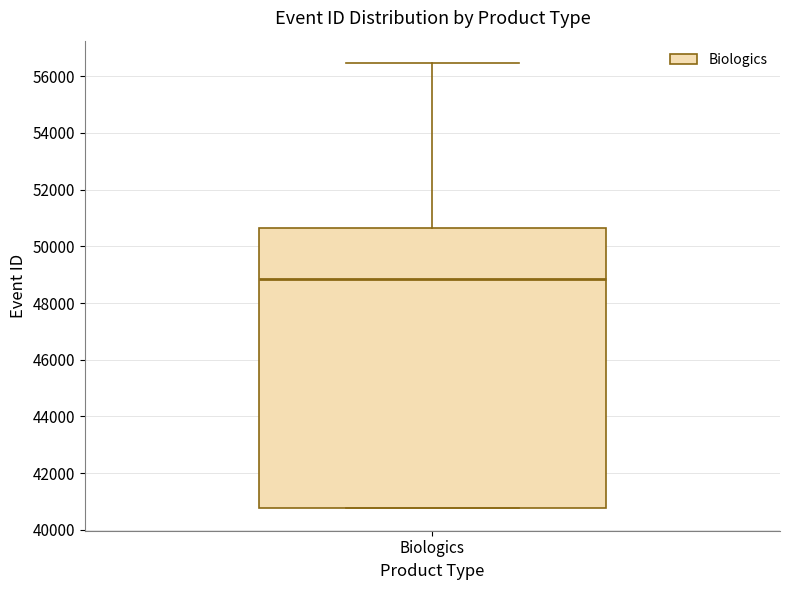

Transcribe this box plot: give where the median line is, the range the box spans, and where the two whiskers end, as read against the y-axis. The values are not printed on the chart, so give them approximately, as read against the axis.

median 48800, box 40800 to 50600, whiskers 40800 to 56400